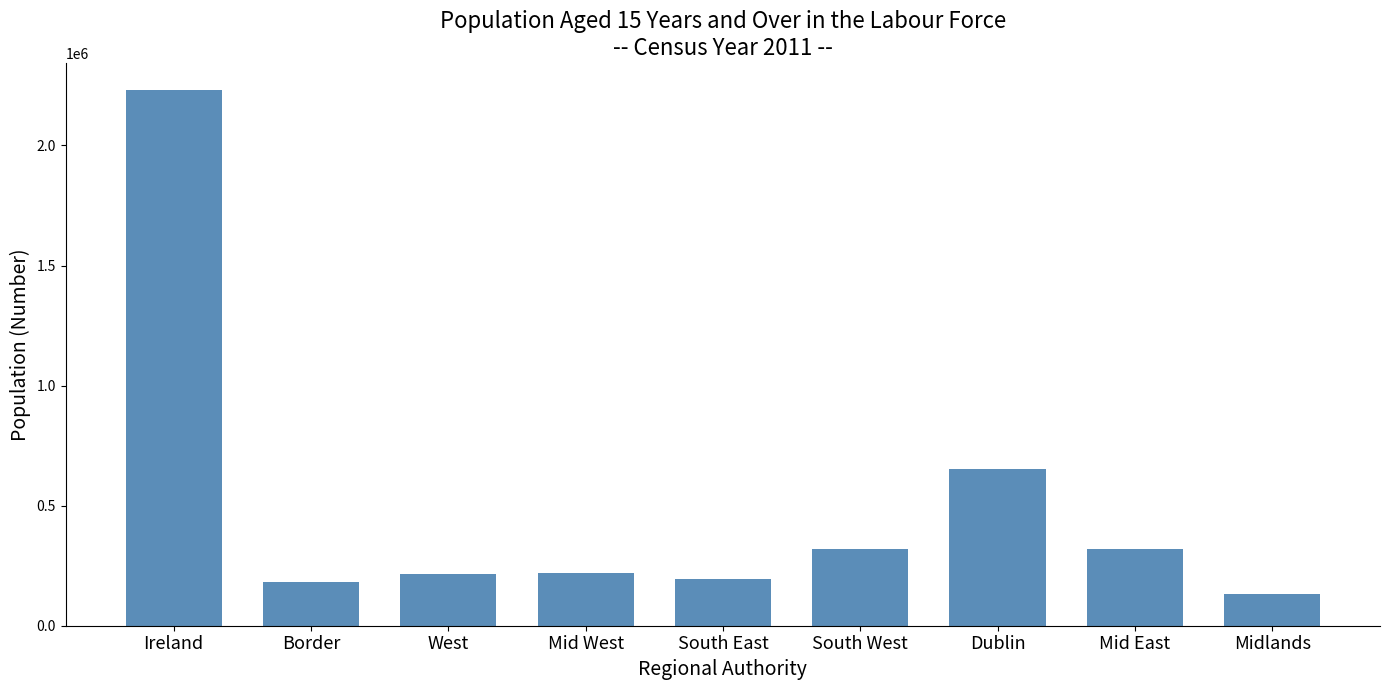

What is the approximate value at Mid West, to the nearest 100?

221100